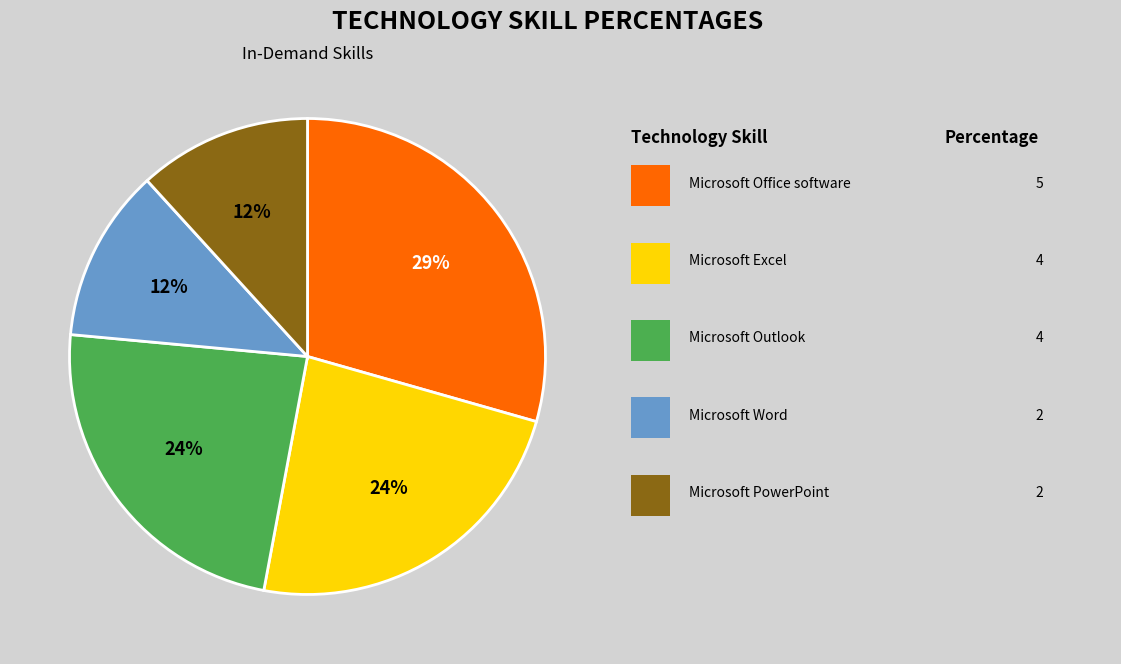

Is there a majority slice in this chart?

No